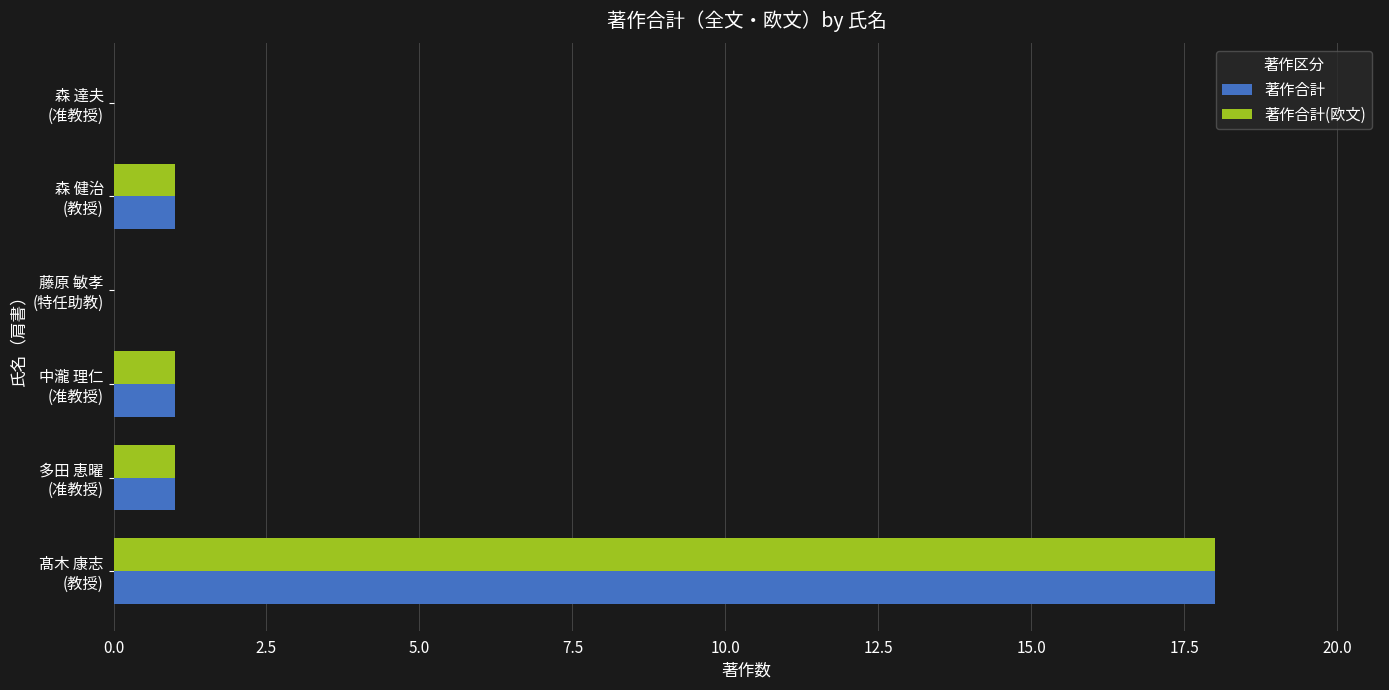

What is the highest value of the 著作合計(欧文) series?

18